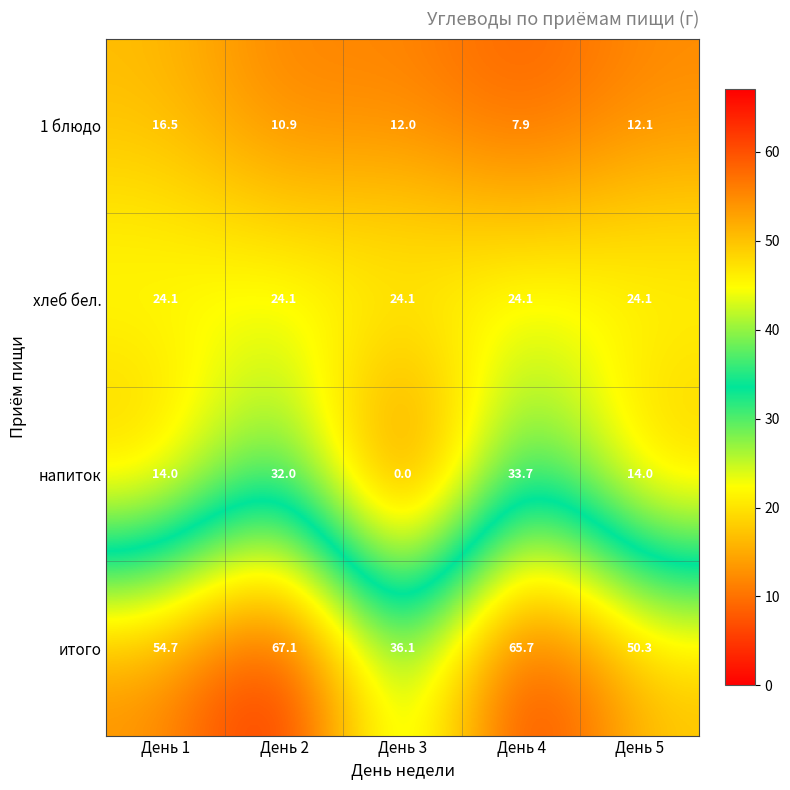

How many distinct data groups are displayed?

4